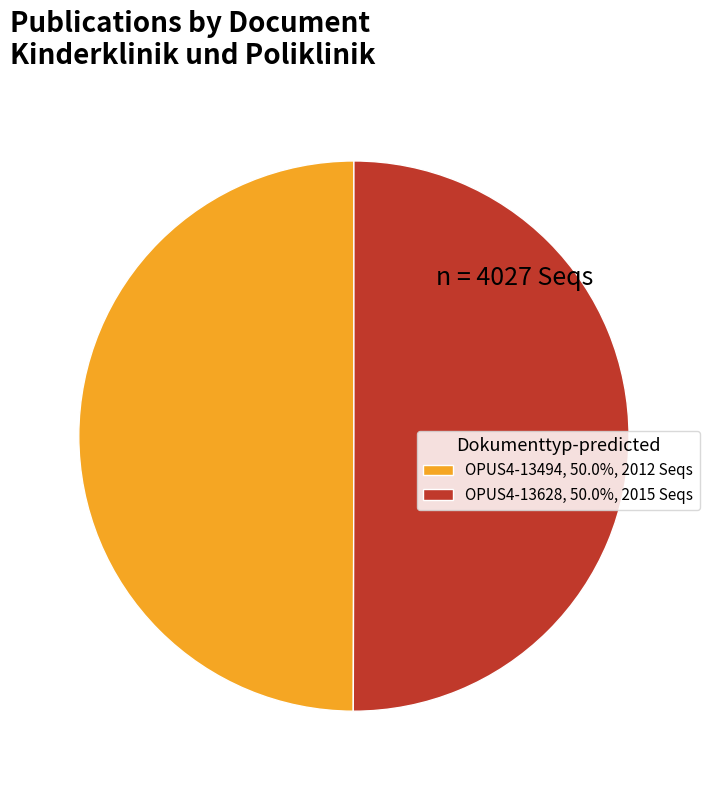

Is the sum of OPUS4-13628, 50.0%, 2015 Seqs and OPUS4-13494, 50.0%, 2012 Seqs greater than half?

Yes